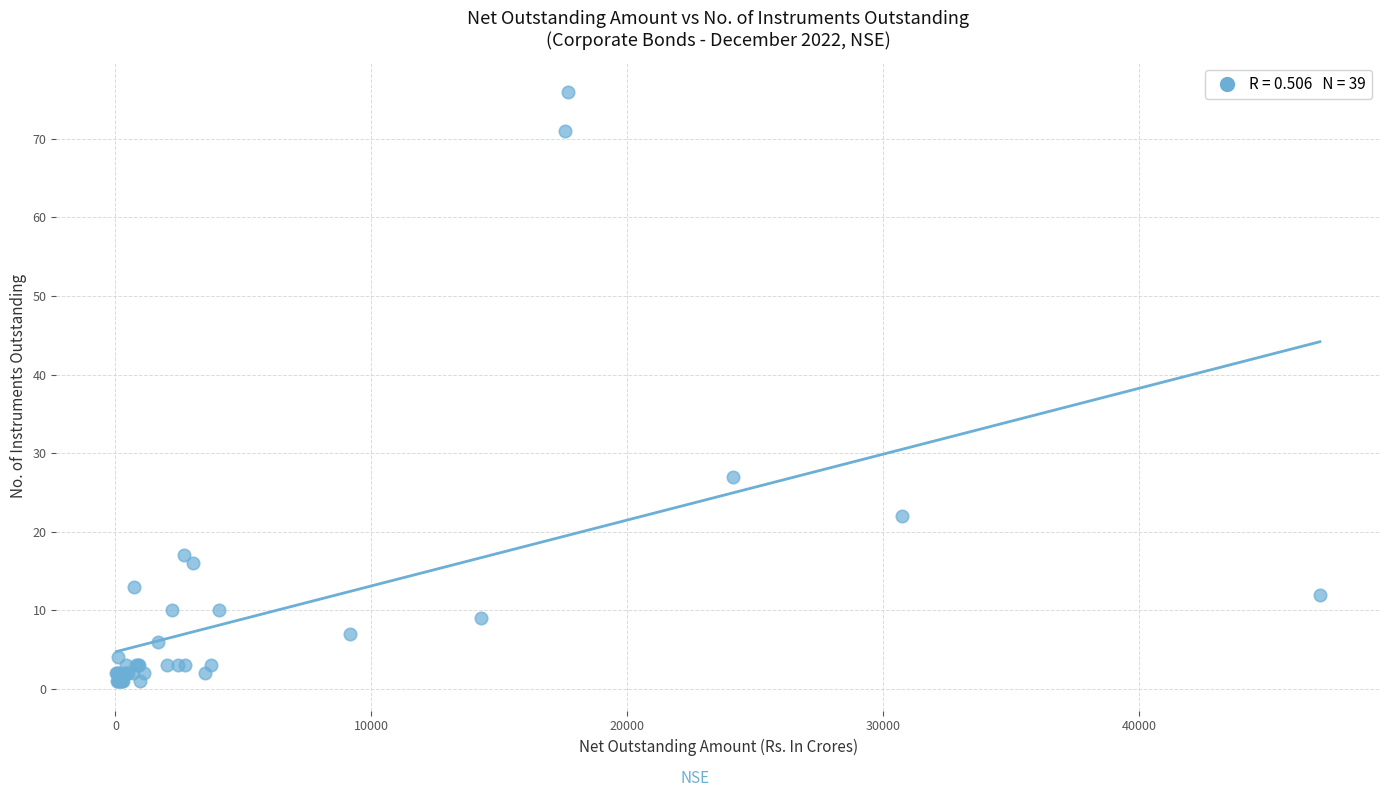

What Y value in the scatter plot is closest to 38?

27